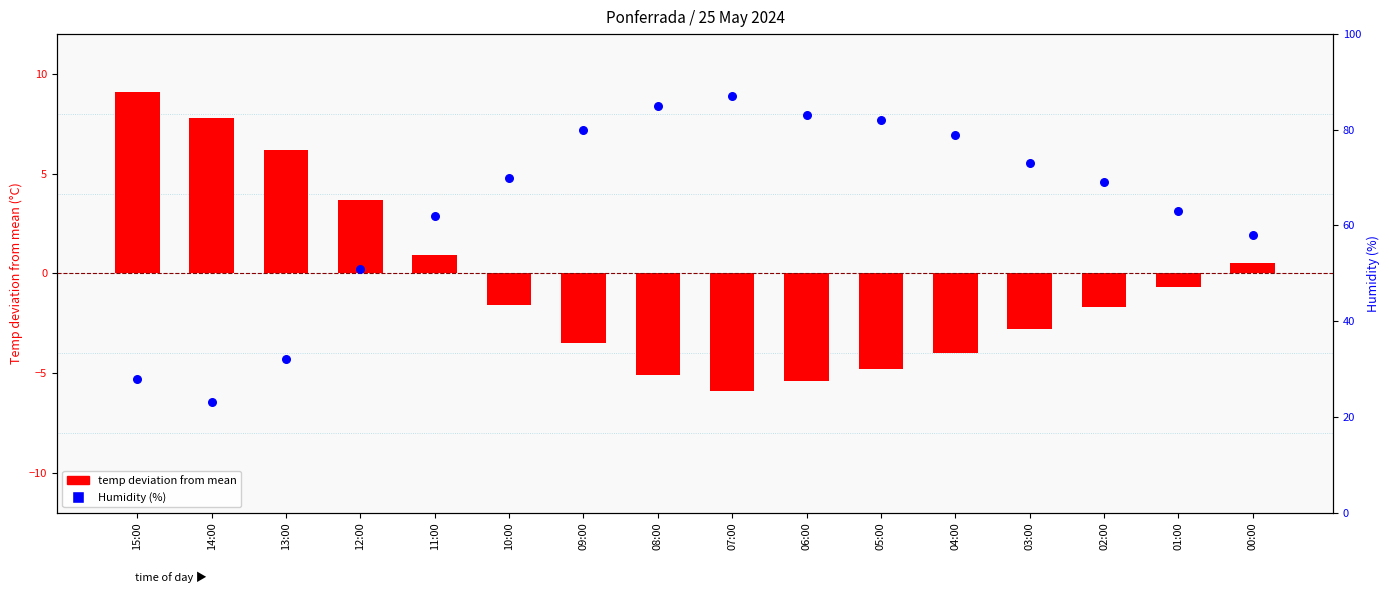

Which series contains the lowest Y value?

temp deviation from mean